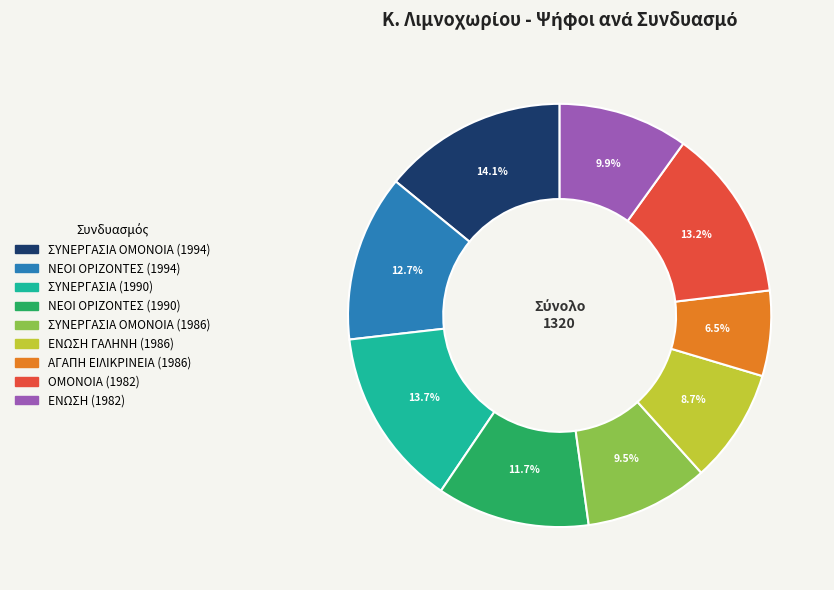

Combined, what portion of the pie is ΕΝΩΣΗ (1982) and ΟΜΟΝΟΙΑ (1982)?

23.1%